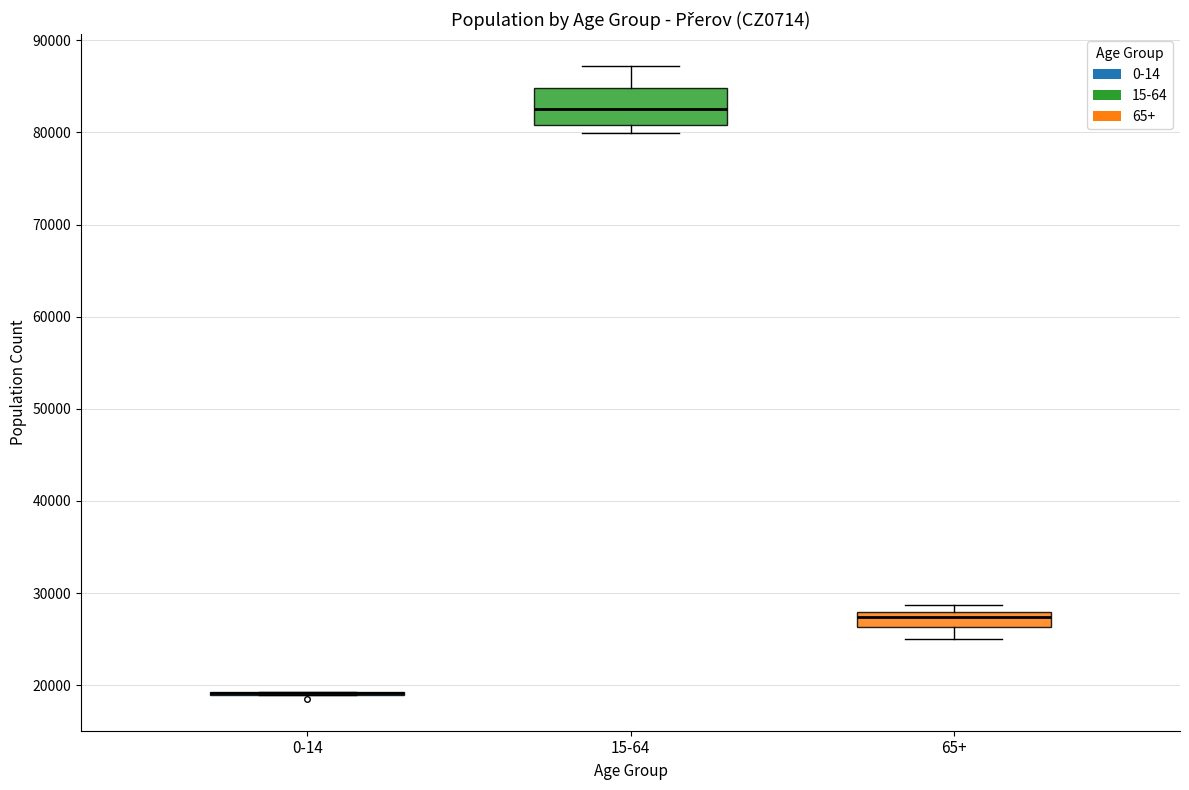

Where does the upper whisker of the box for 15-64 end on the y-axis? The values are not printed on the chart, so give them approximately, as read against the axis.

87000